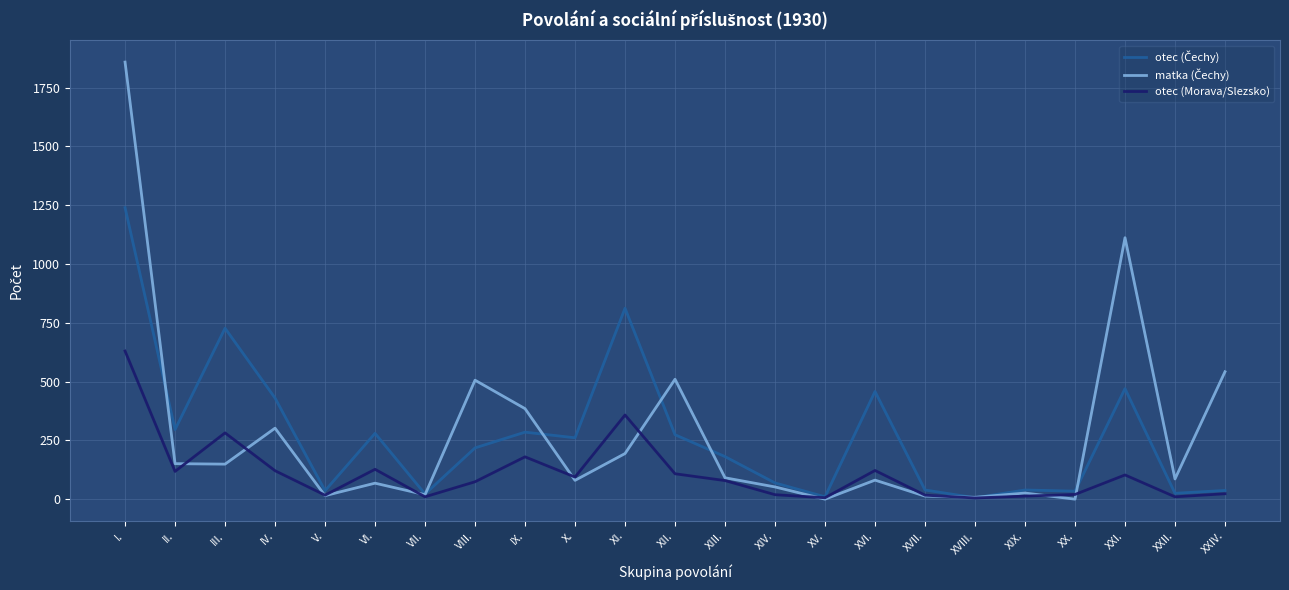

The value of otec (Morava/Slezsko) at I. is 374. True or false?

False